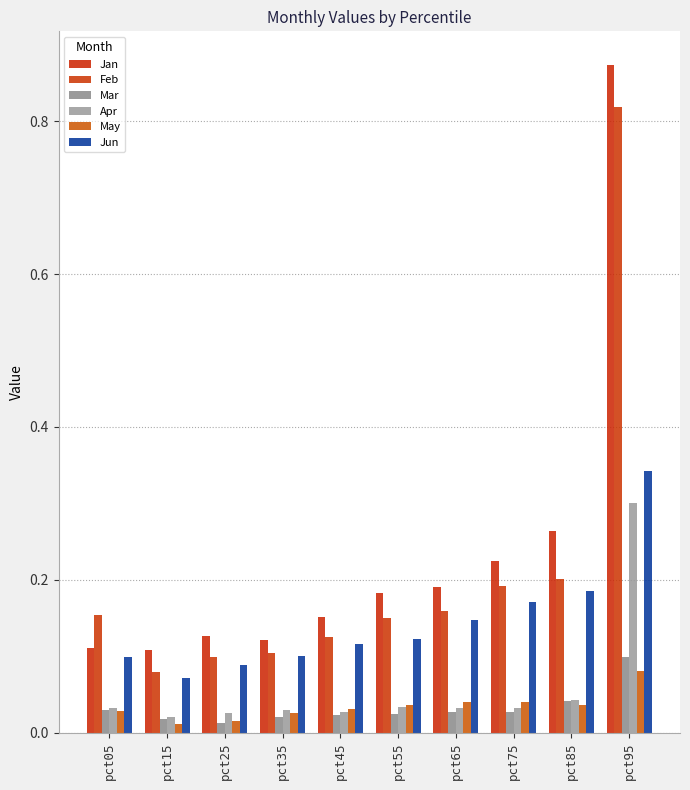

Is the value of May at pct35 greater than the value of Mar at pct45?

Yes